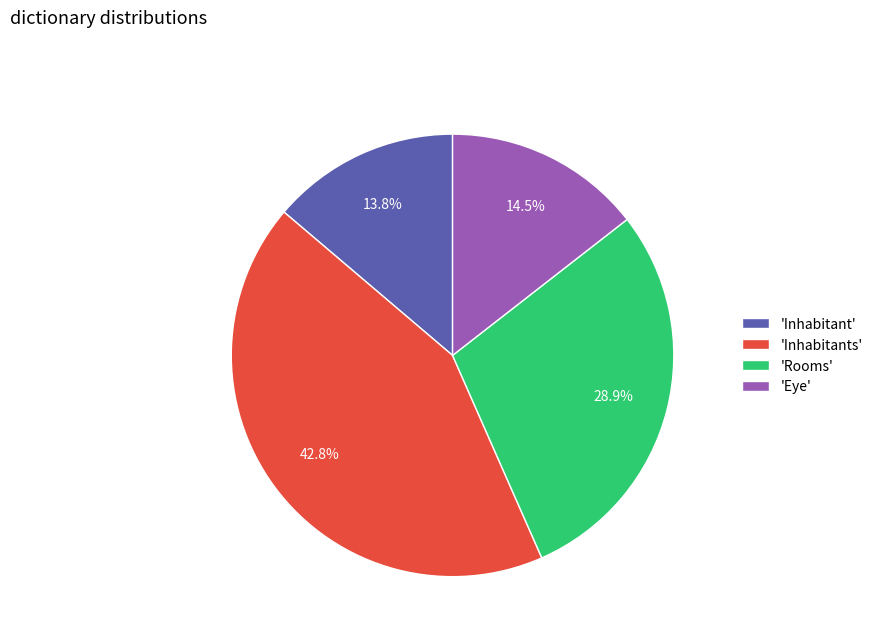

Combined, do 'Eye' and 'Inhabitant' account for over 50%?

No